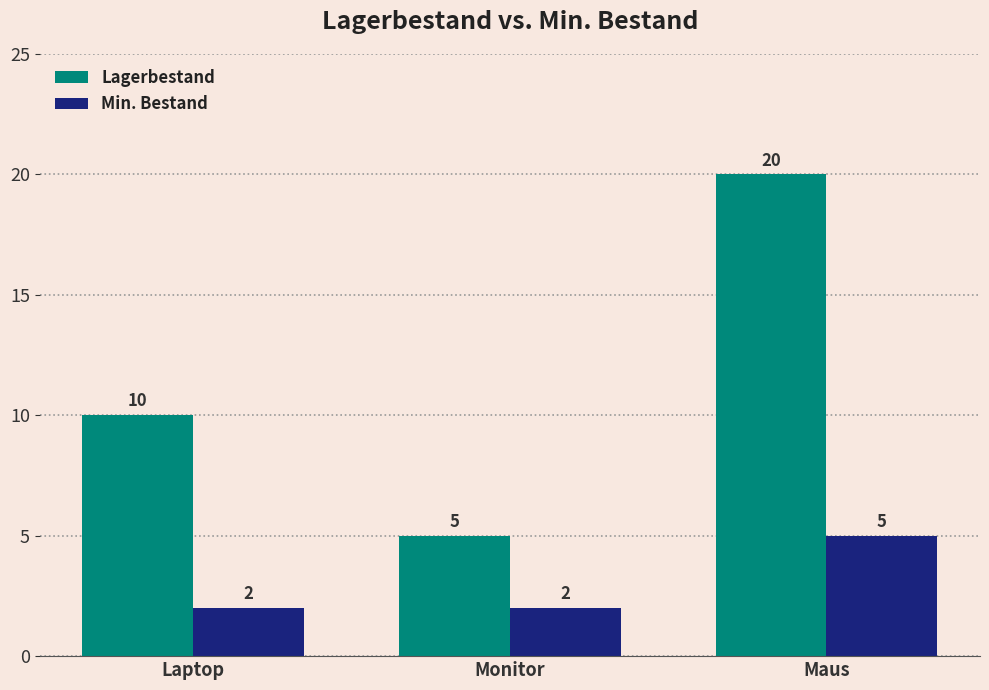

Rank the series at Maus from lowest to highest value.

Min. Bestand, Lagerbestand